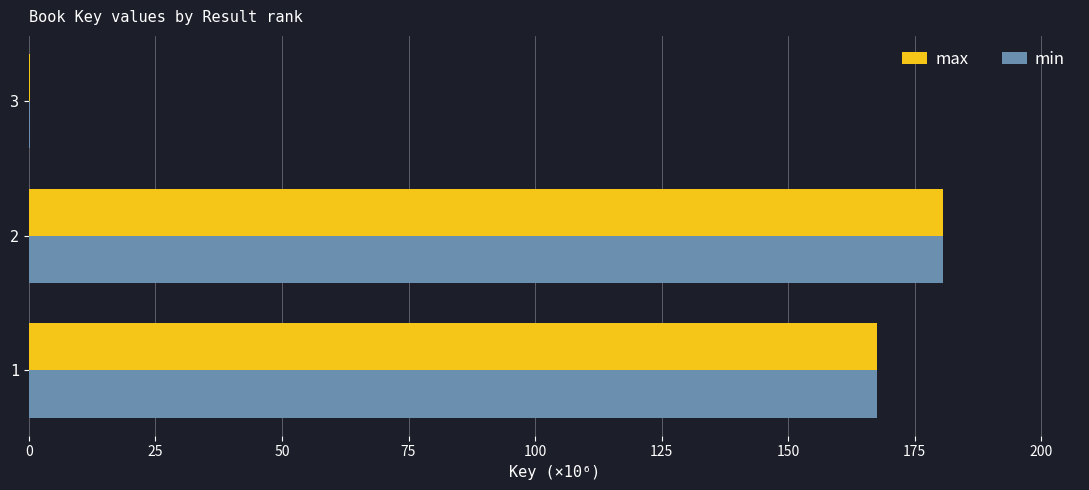

What is the highest value of the max series?

180.6